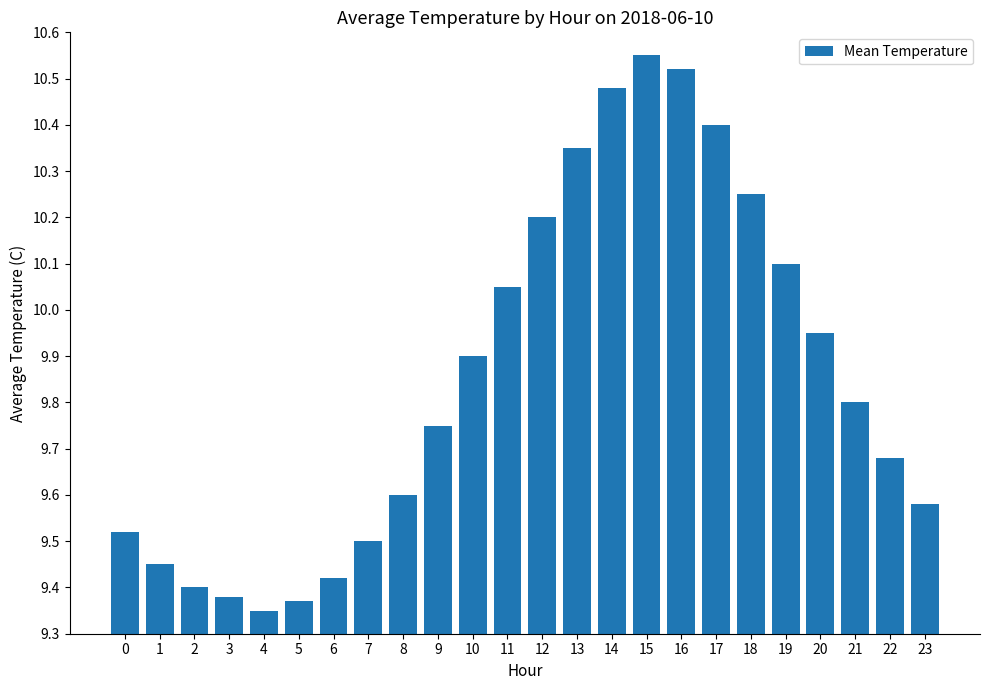

Which category has the highest value across all series?

15